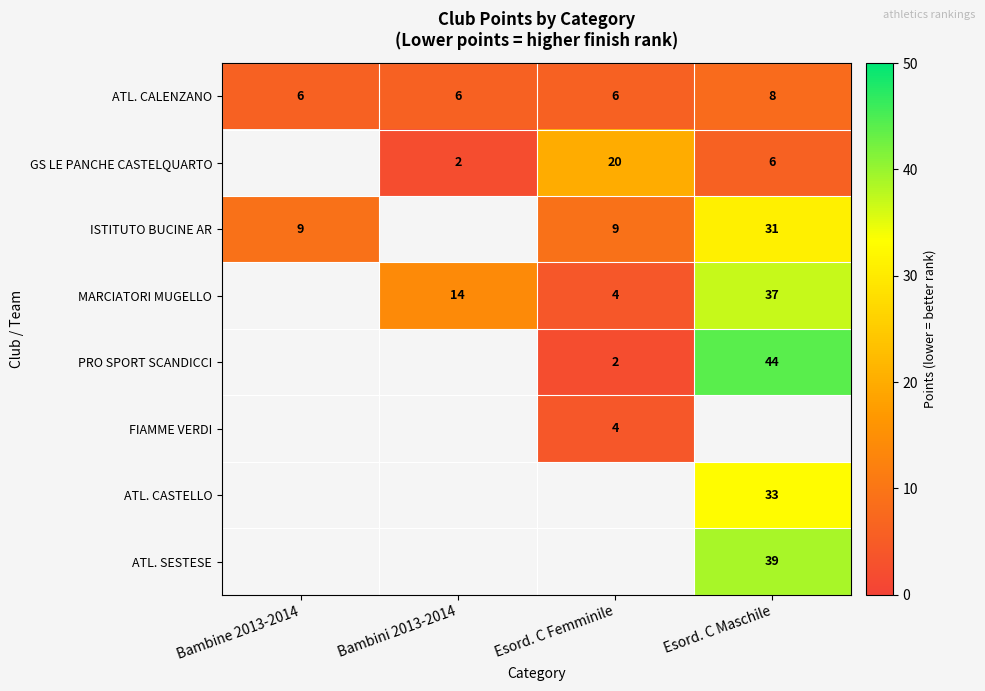

Is it true that MARCIATORI MUGELLO equals 3 at Bambini 2013-2014?

False